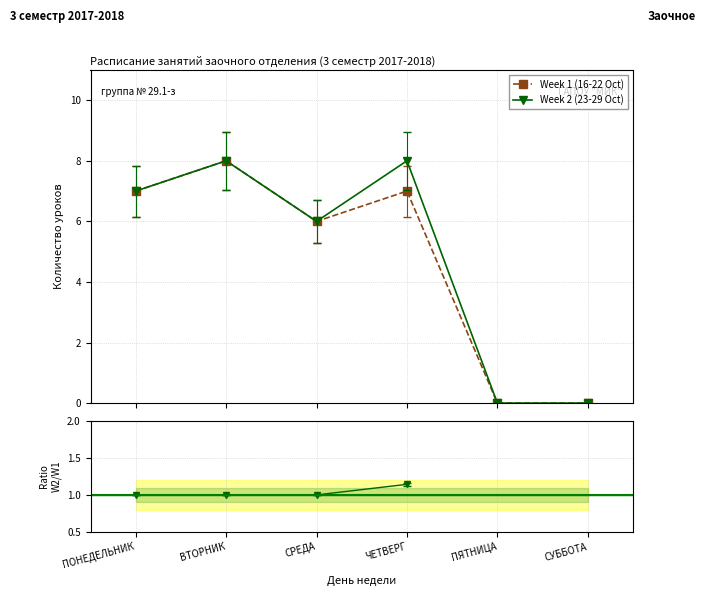

Does the chart display data point markers on the line(s)?

Yes